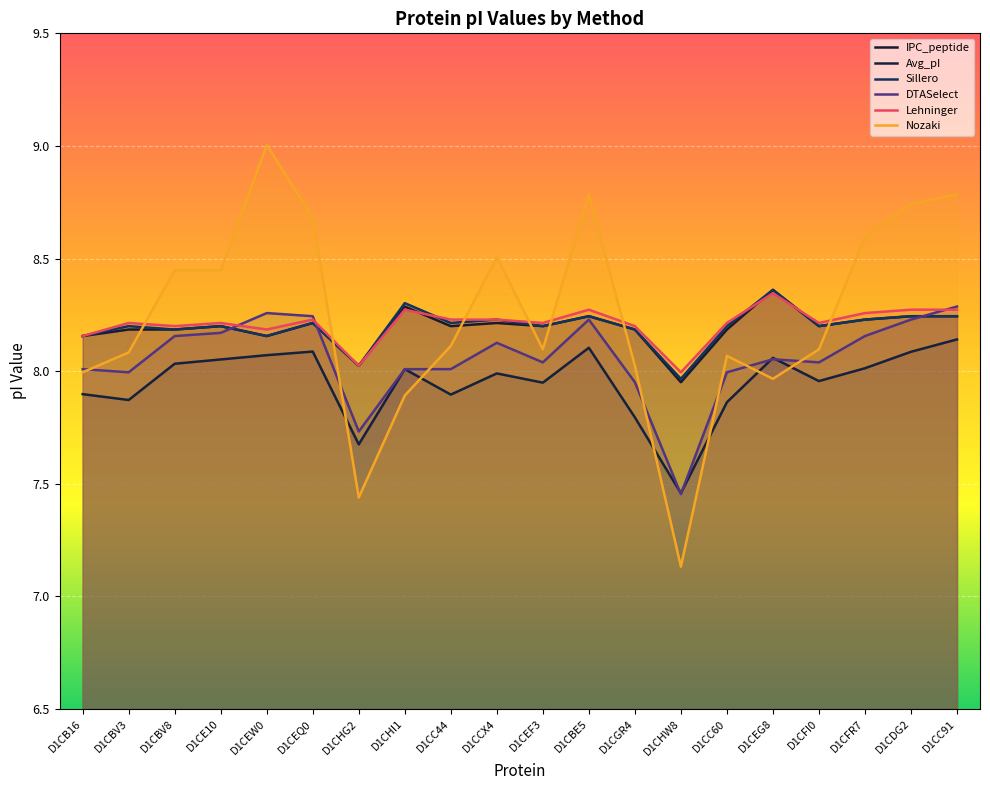

What are all the series names shown in the legend?

IPC_peptide, Avg_pI, Sillero, DTASelect, Lehninger, Nozaki